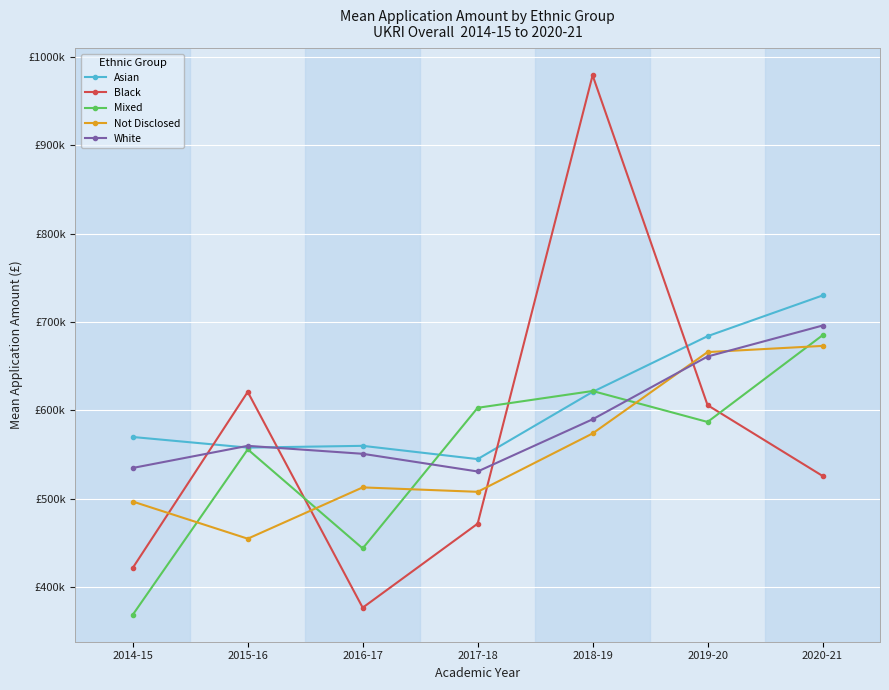

Is this an area chart (filled region under the line)?

No